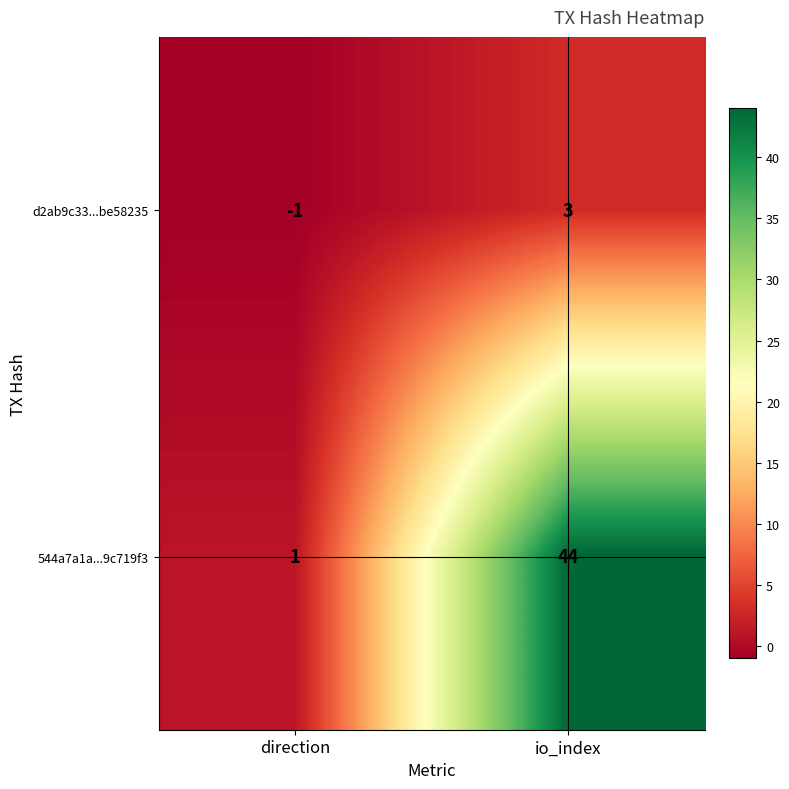

List the series in order of their peak value, lowest first.

d2ab9c33...be58235, 544a7a1a...9c719f3